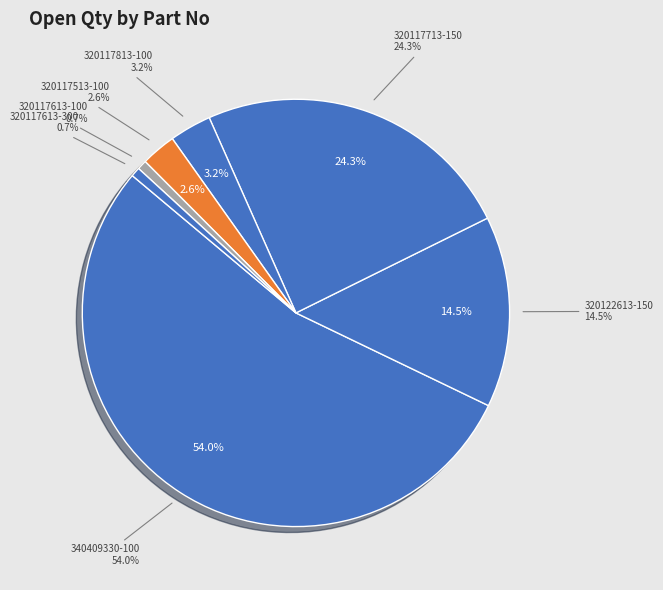

Is there any slice that represents more than half of the pie?

Yes